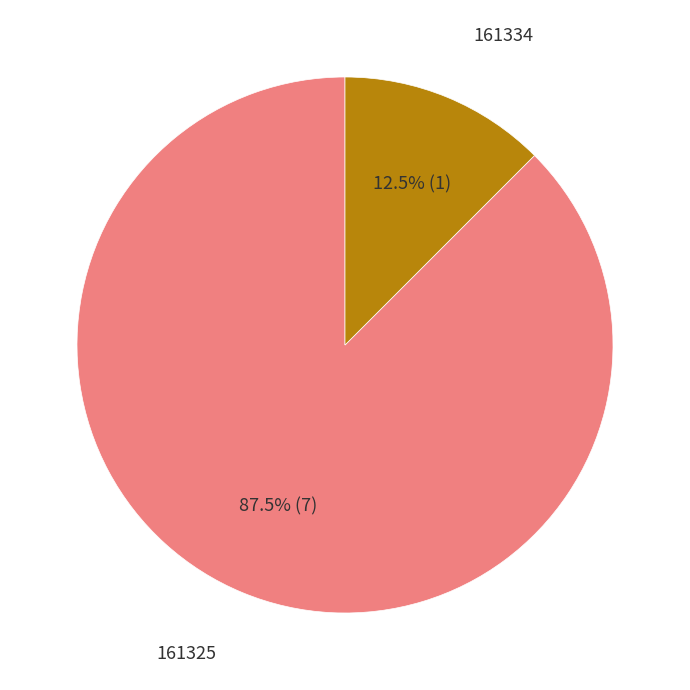

Is there a majority slice in this chart?

Yes